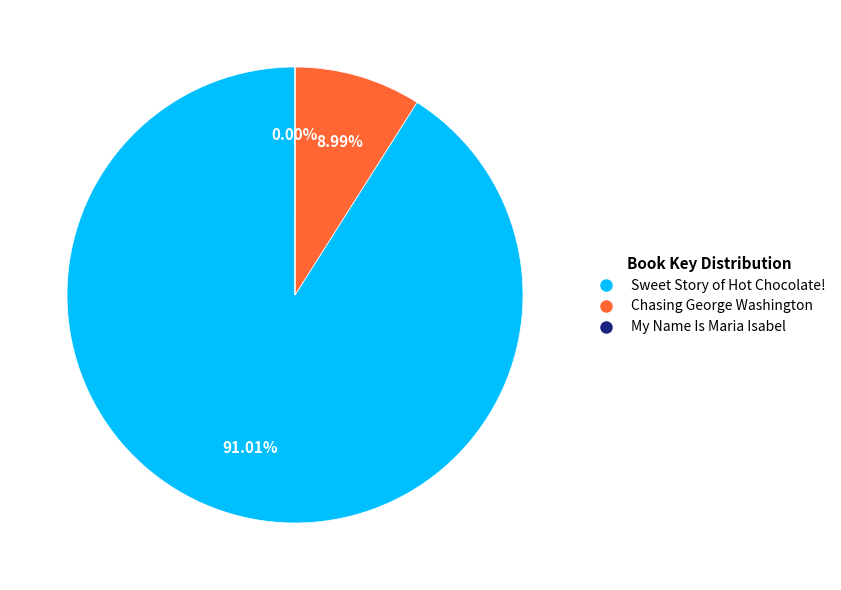

What is the largest slice in the pie chart?

Sweet Story of Hot Chocolate!